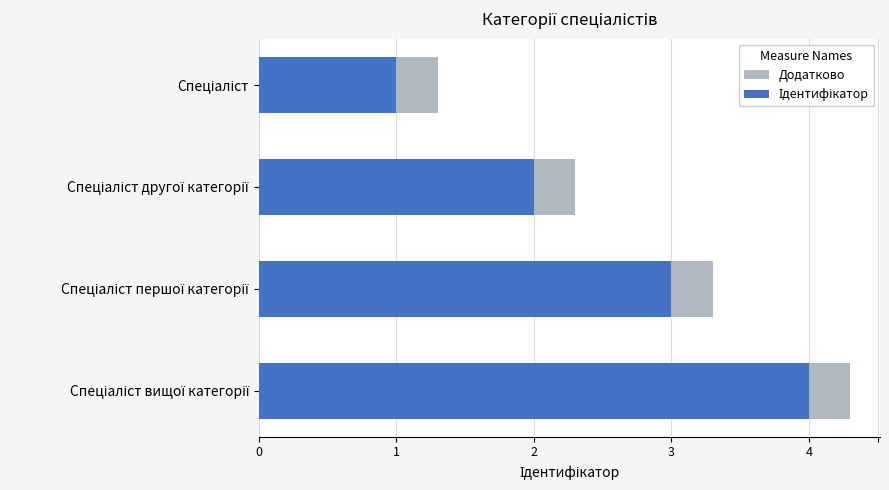

The value of Ідентифікатор at Спеціаліст другої категорії is 0.7. True or false?

False